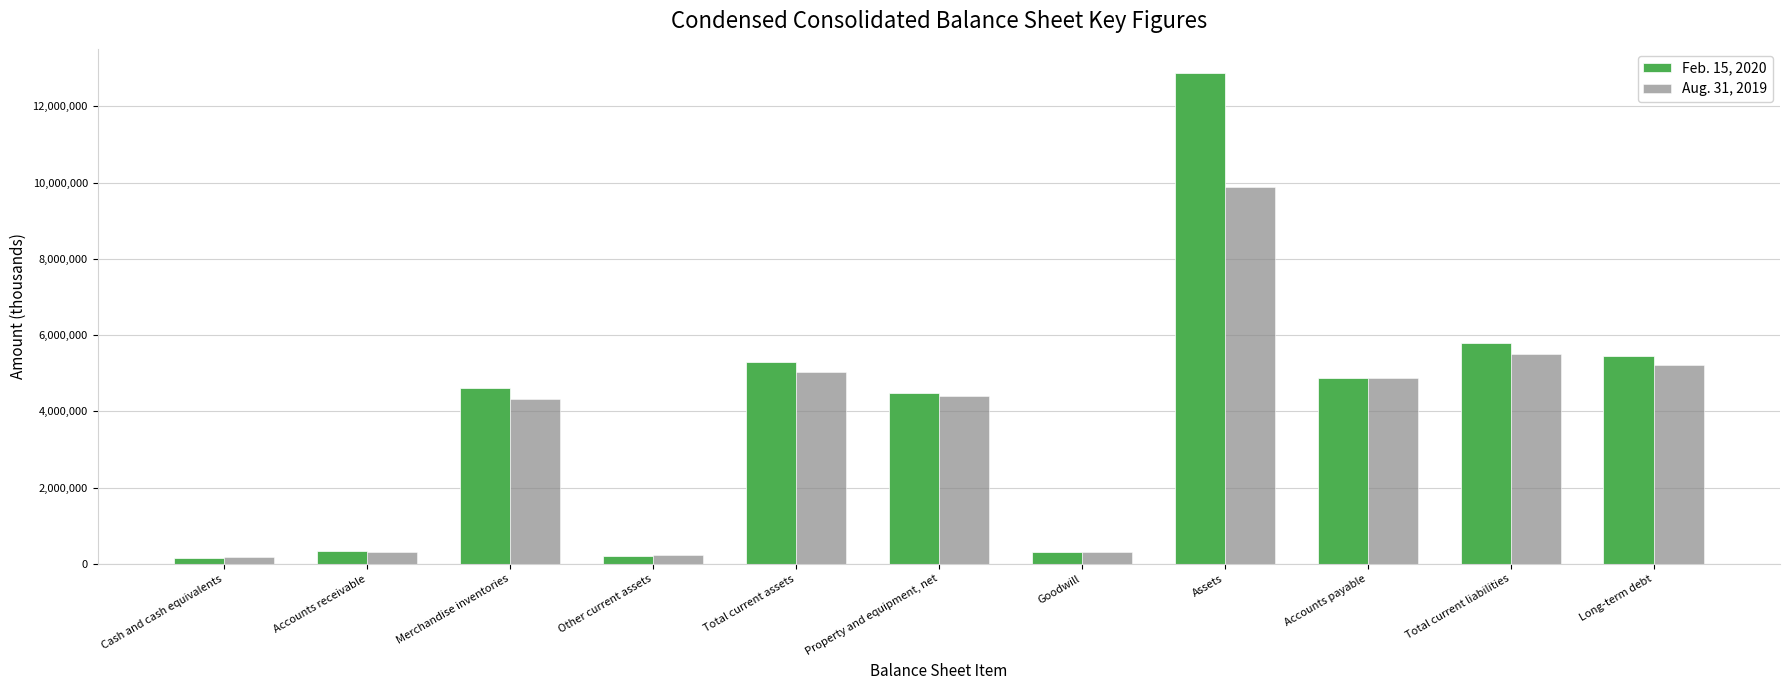

List the series in order of their overall mean, lowest first.

Aug. 31, 2019, Feb. 15, 2020